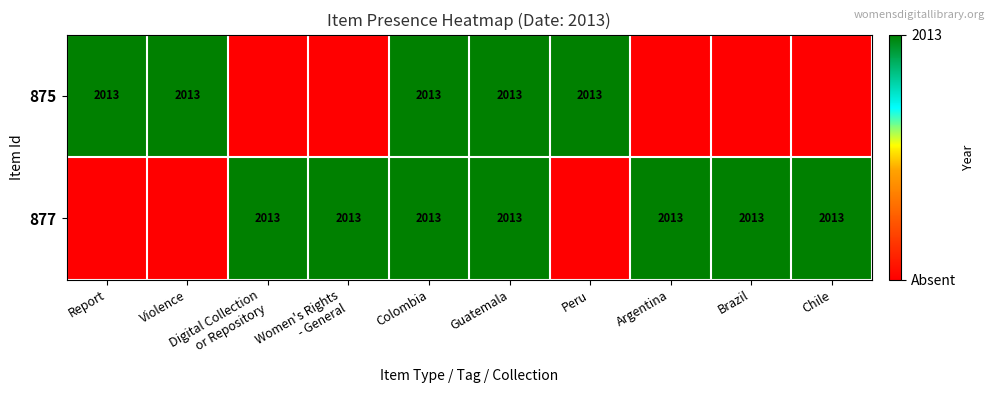

Is it true that 877 equals 983 at Guatemala?

False